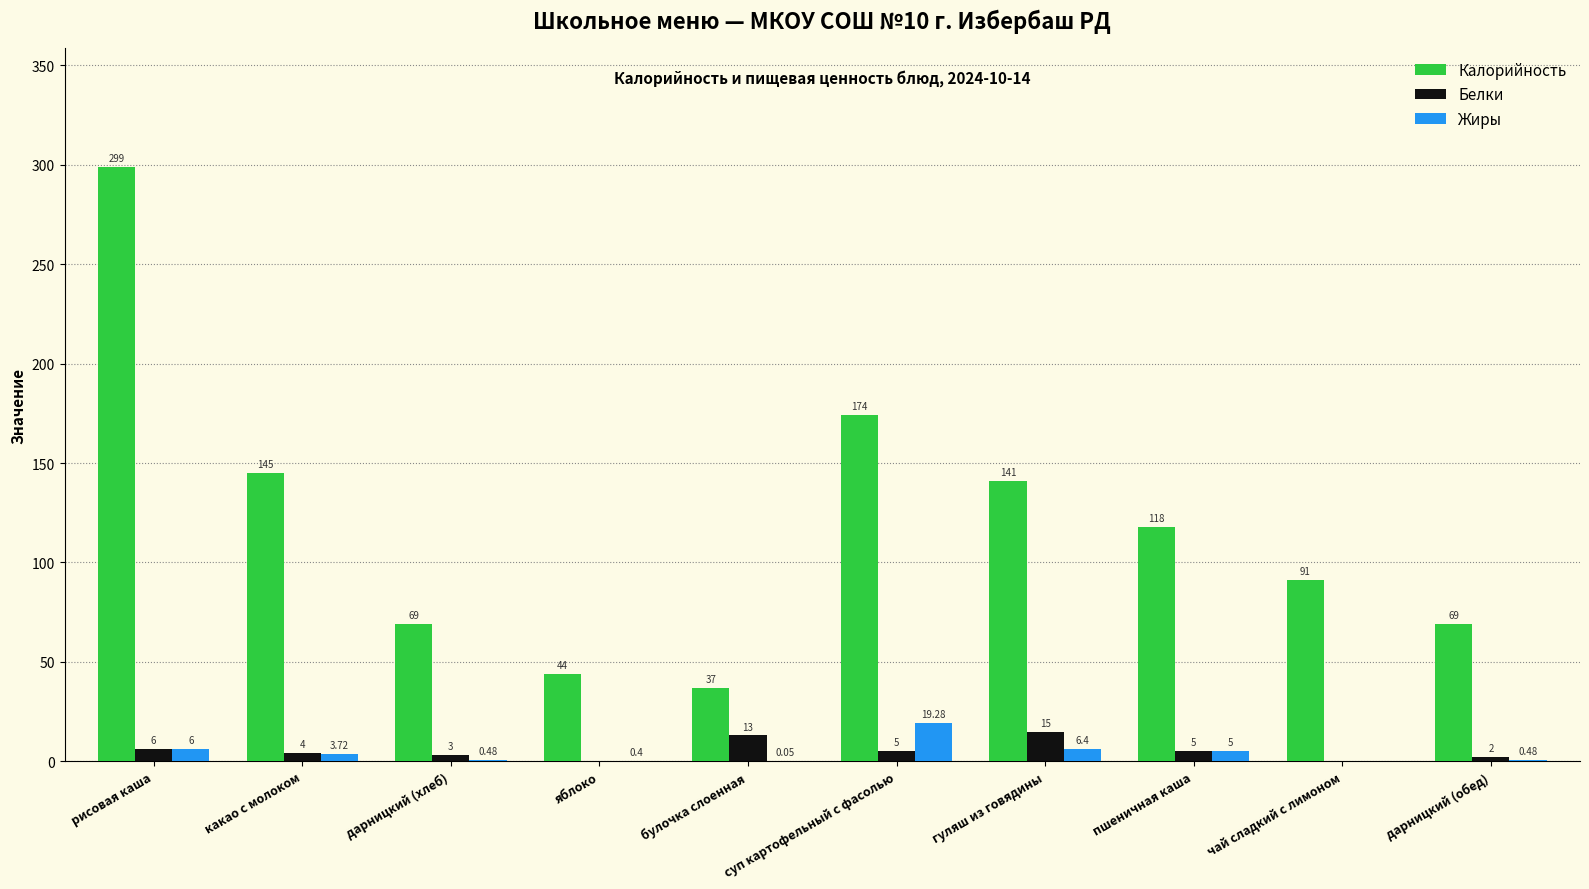

Between гуляш из говядины and дарницкий (обед), which series saw the biggest shift?

Калорийность